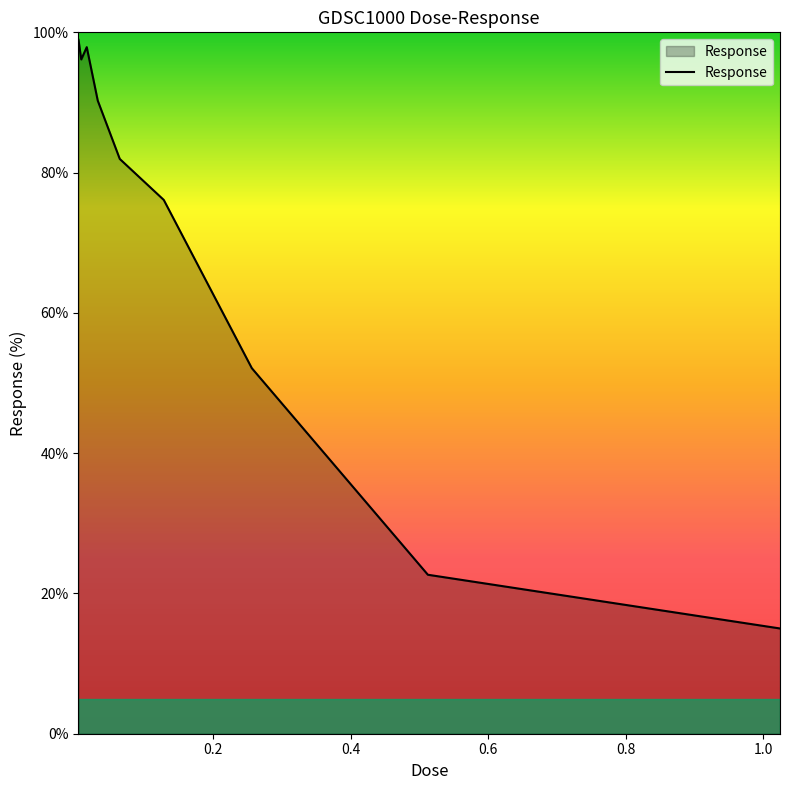

Reading left to right, list all the values displayed in this chart.

98.9	96.1	97.9	90.3	82.0	76.1	52.1	22.7	15.0